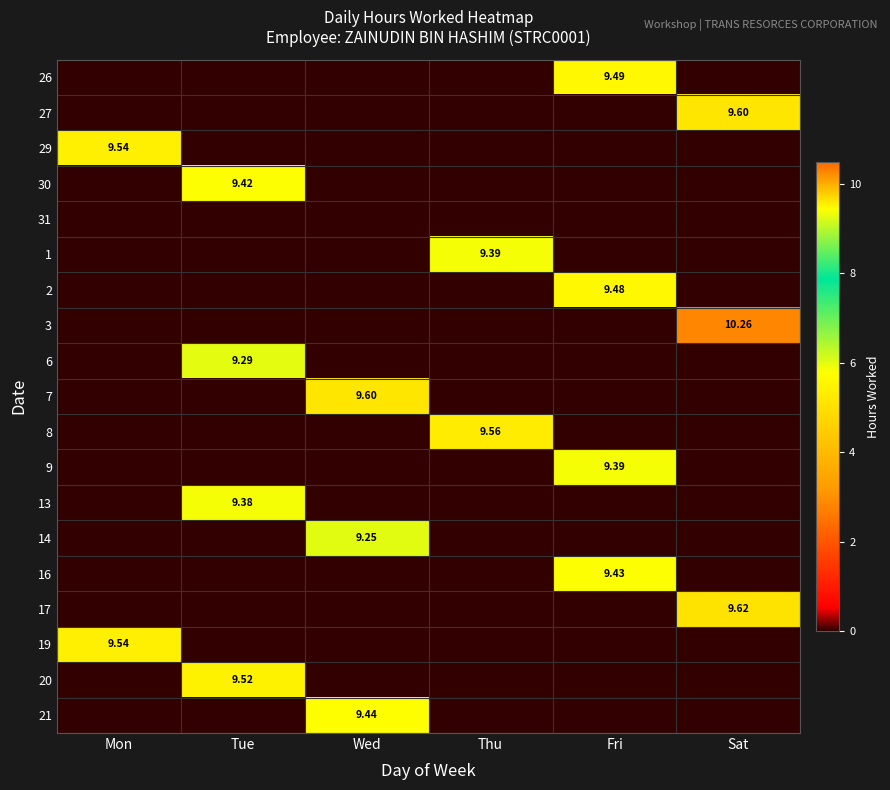

Which has a higher value, Thu or Tue?

Thu